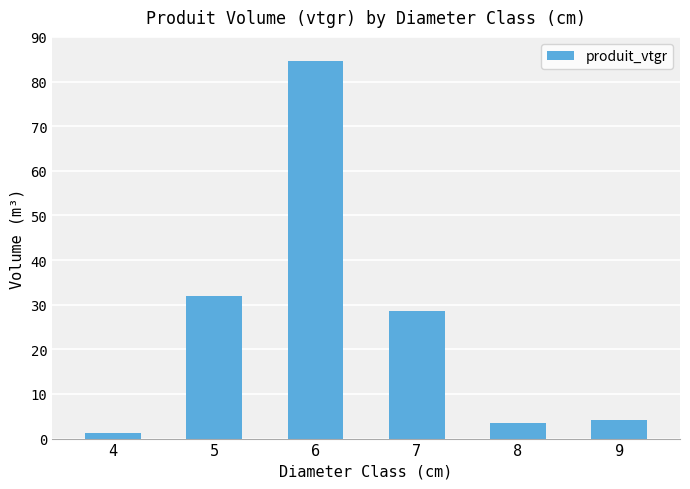

Rank the categories by value from highest to lowest.

6, 5, 7, 9, 8, 4